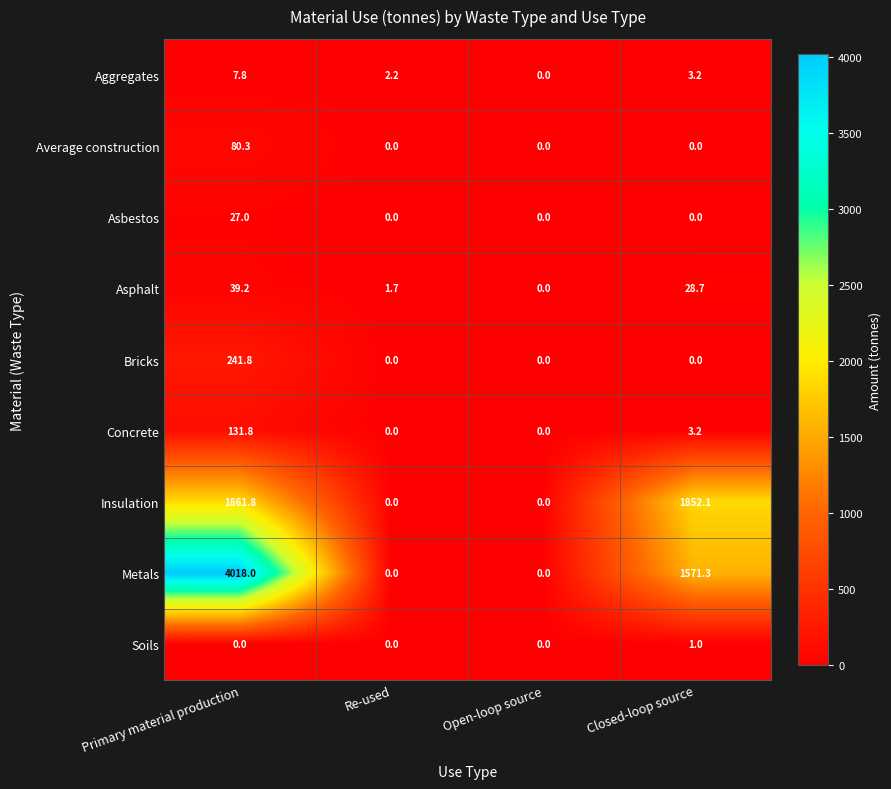

Which series has the largest total across all categories?

Metals